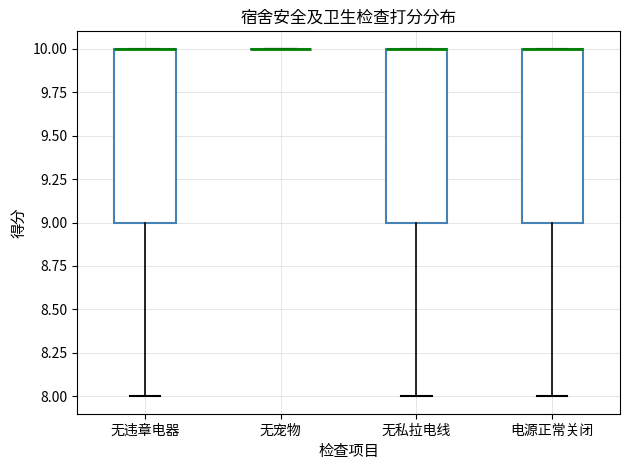

Reading left to right, read every box against the y-axis: the position of its median line, the range the box covers, and the ends of its whiskers. The values are not printed on the chart, so give them approximately, as read against the axis.

无违章电器: median 10 (drawn on the box's upper edge), box 9 to 10, whiskers 8 to 10
无宠物: box collapsed to a line at 10, whiskers 10 to 10
无私拉电线: median 10 (drawn on the box's upper edge), box 9 to 10, whiskers 8 to 10
电源正常关闭: median 10 (drawn on the box's upper edge), box 9 to 10, whiskers 8 to 10